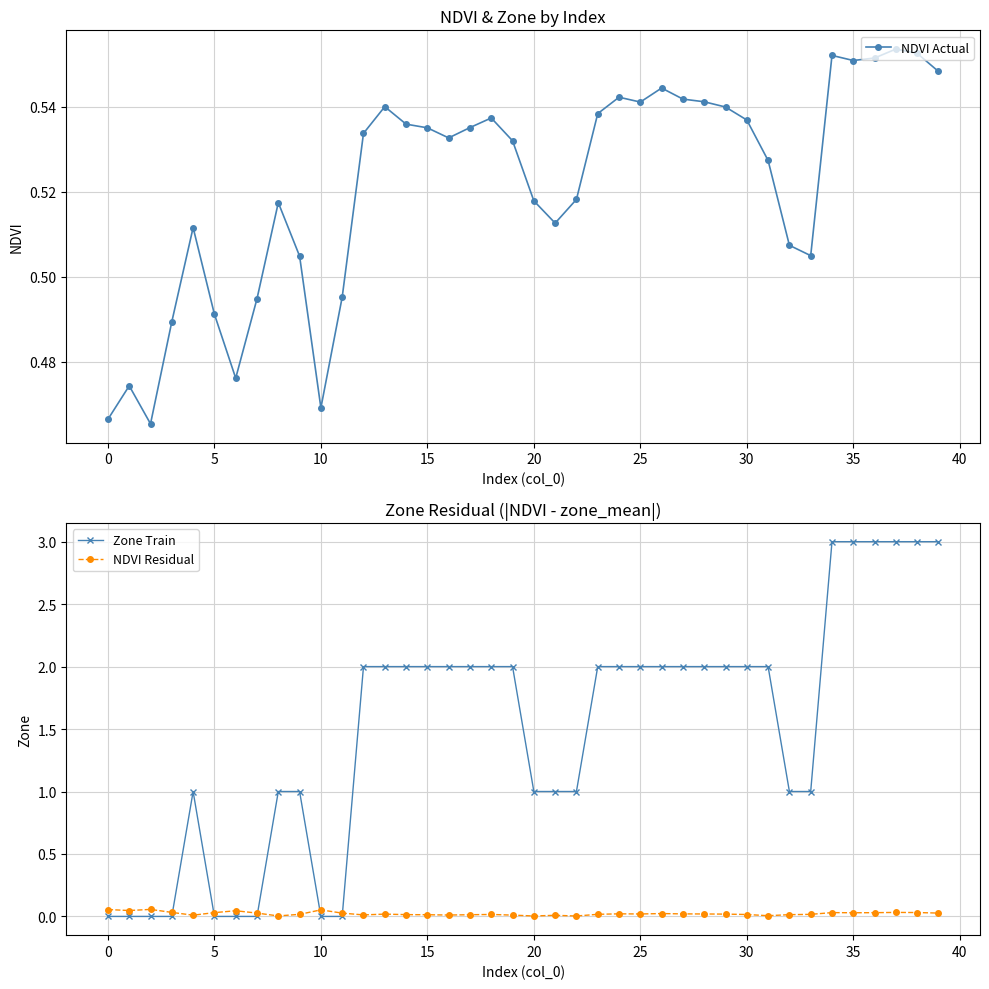

What is the difference between the maximum and minimum values in the Zone Train series?

3.0